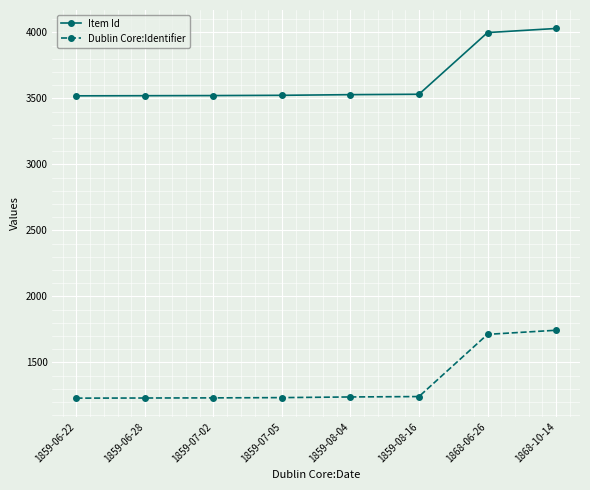

What is the total value across all series at 1859-06-22?

4749